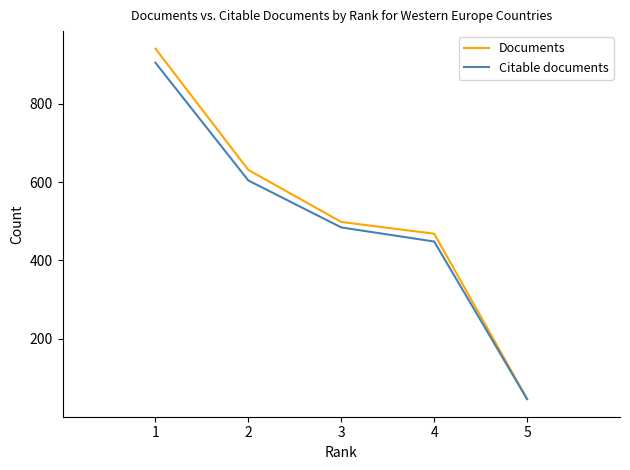

How many lines are shown in the chart?

2